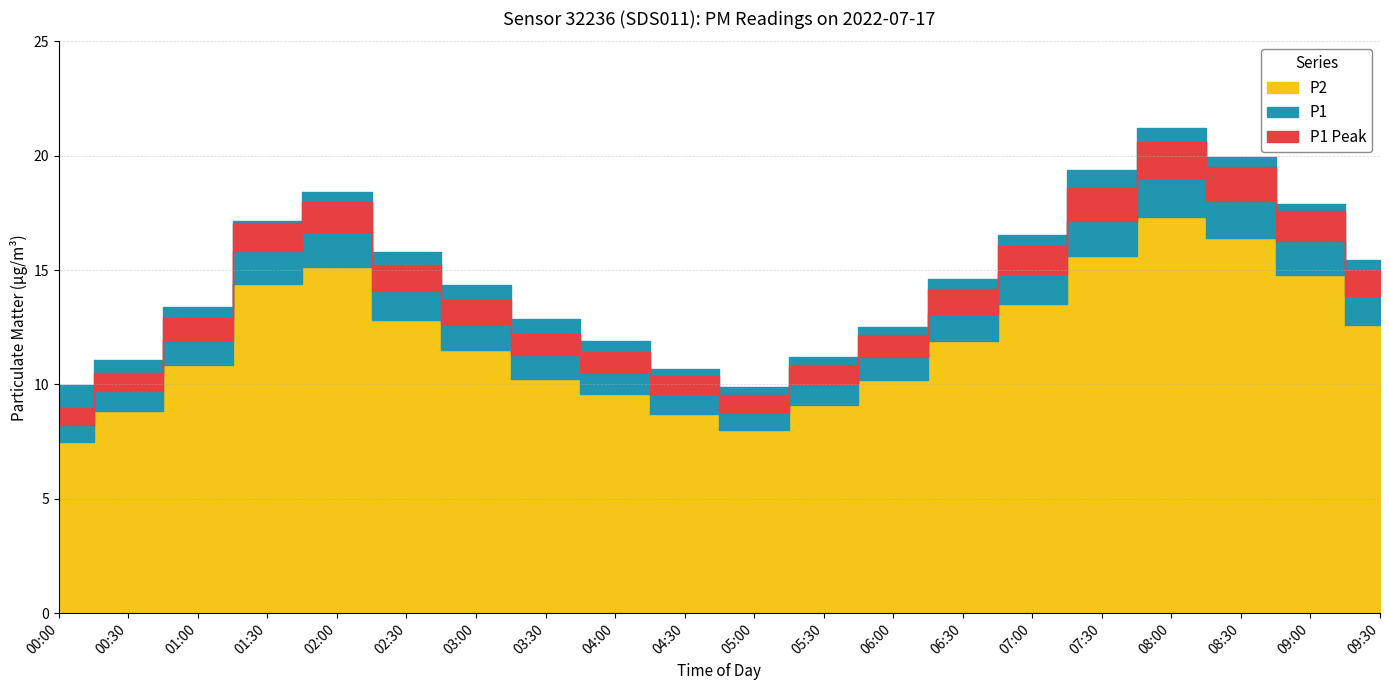

Is it true that P2 equals 12.8 at 02:30?

True